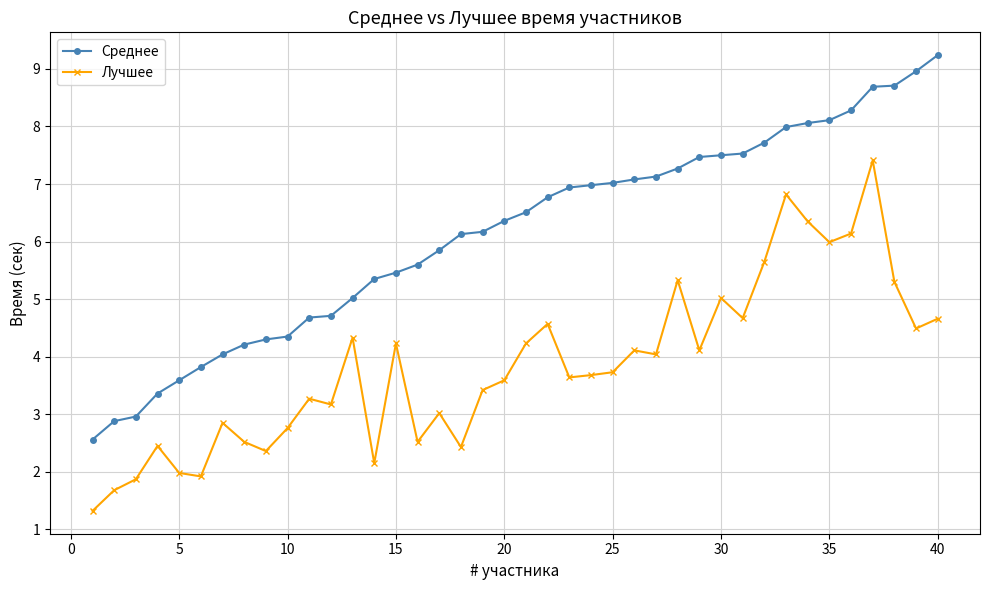

True or false: Лучшее and Среднее intersect in this chart.

False